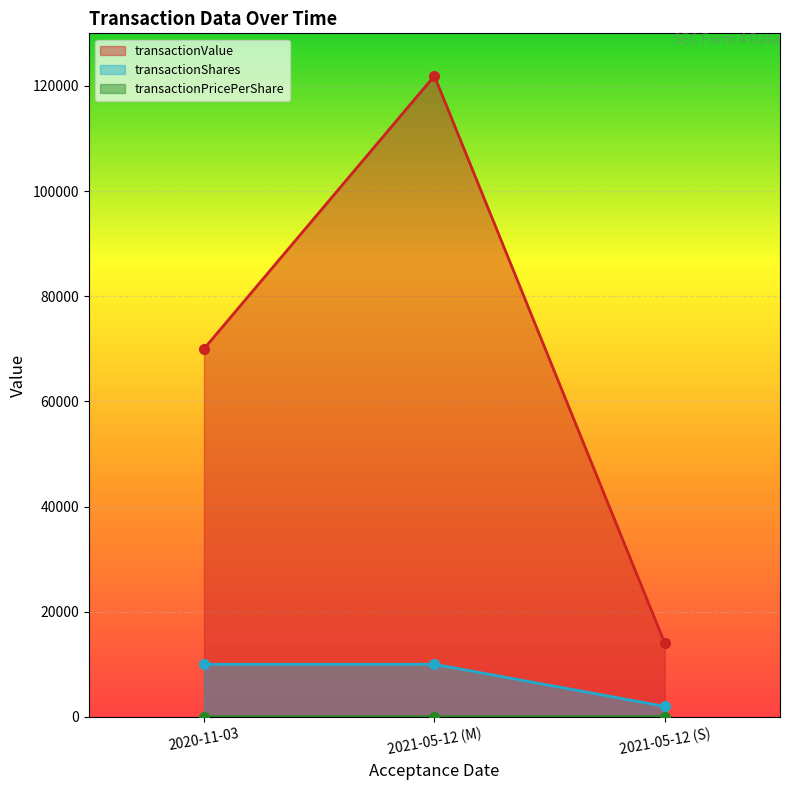

At which label does transactionShares reach its peak?

2020-11-03